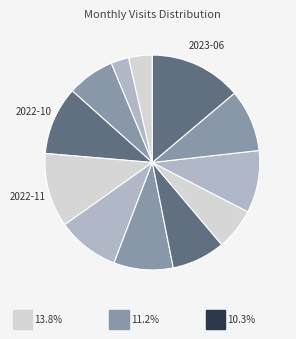

Count the number of slices in the pie.

12